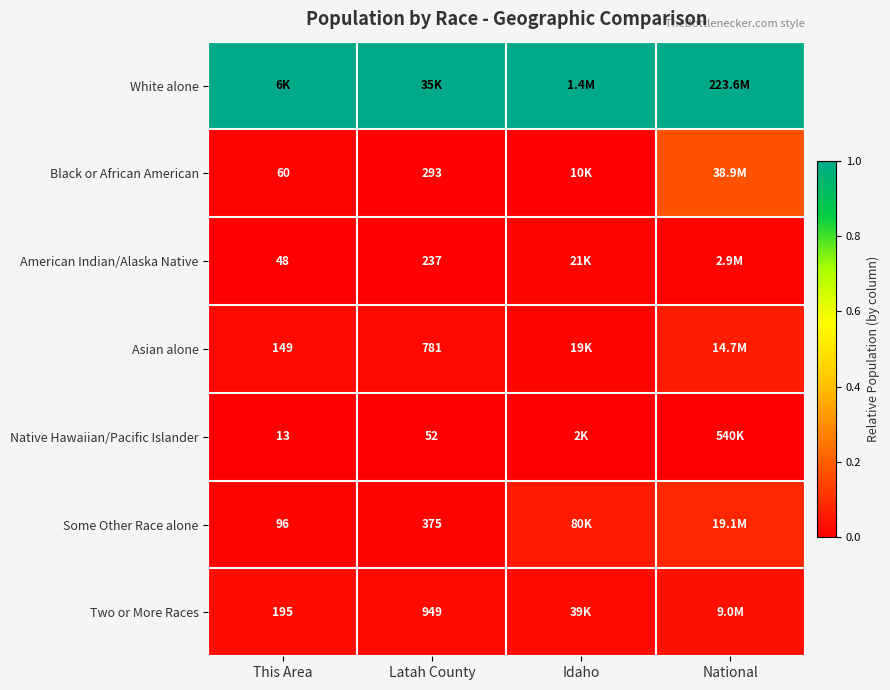

At which category is the sum across all series the highest?

National